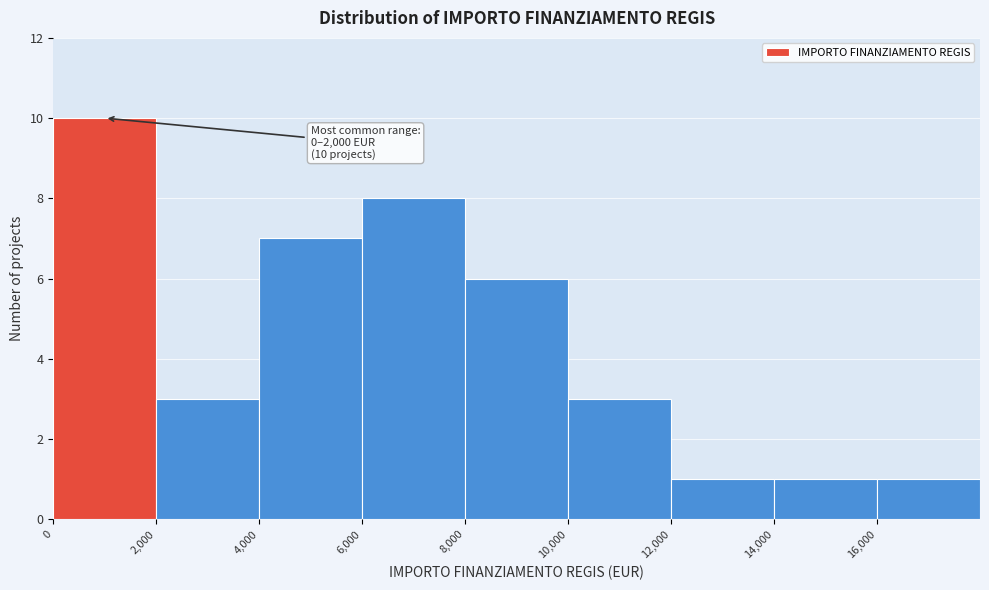

Over which range of the x-axis is the bar tallest?

0 to 2000